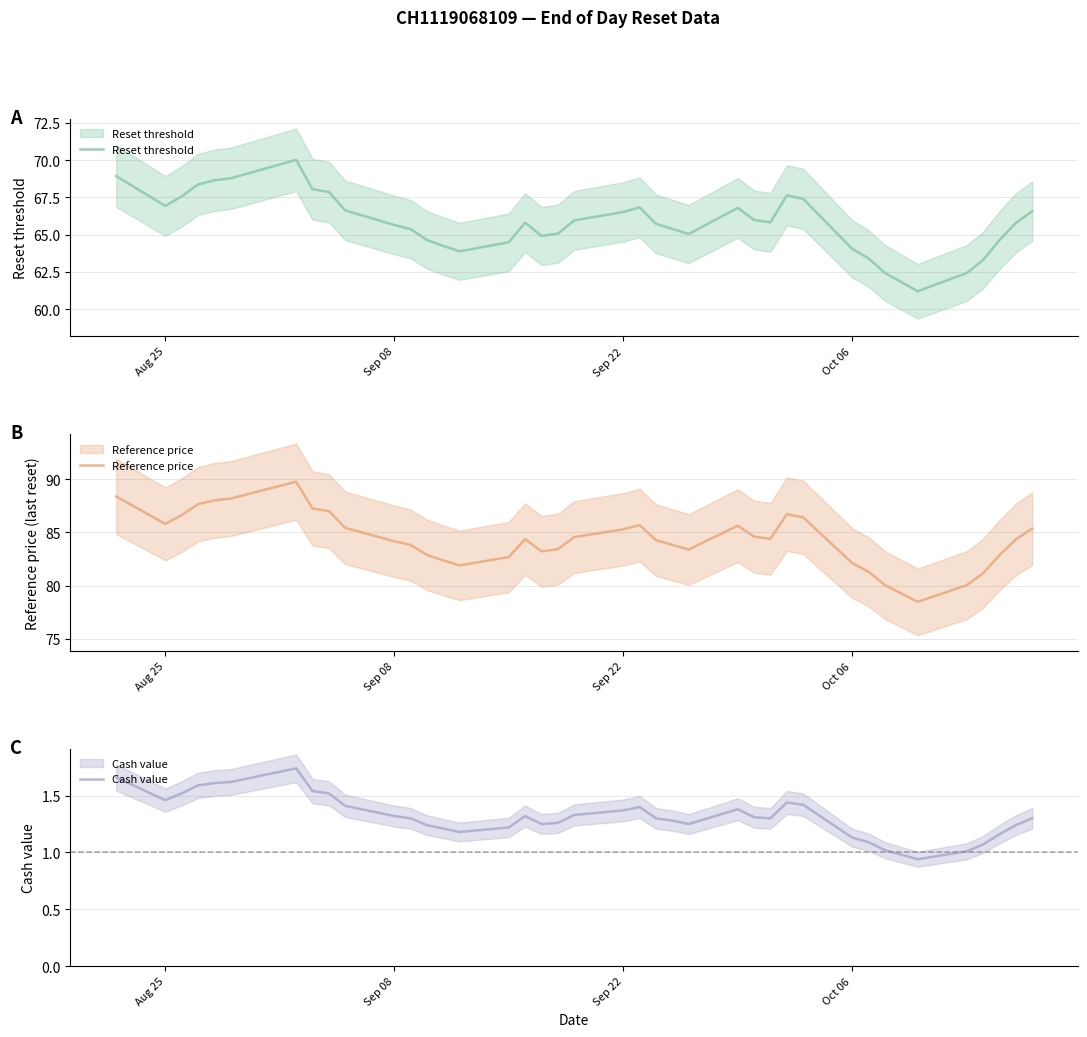

What is the difference between the second highest and minimum values in the Reset threshold series?

7.7